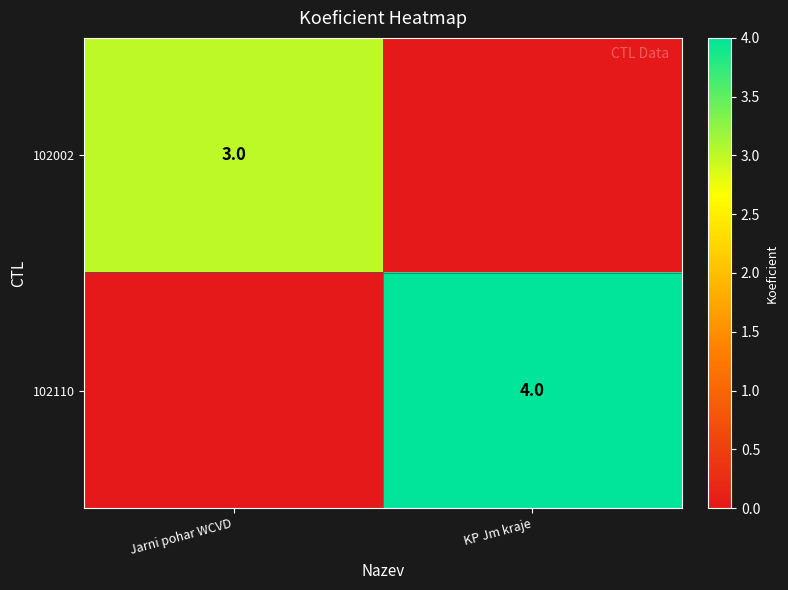

Is it true that 102110 equals 4 at KP Jm kraje?

True